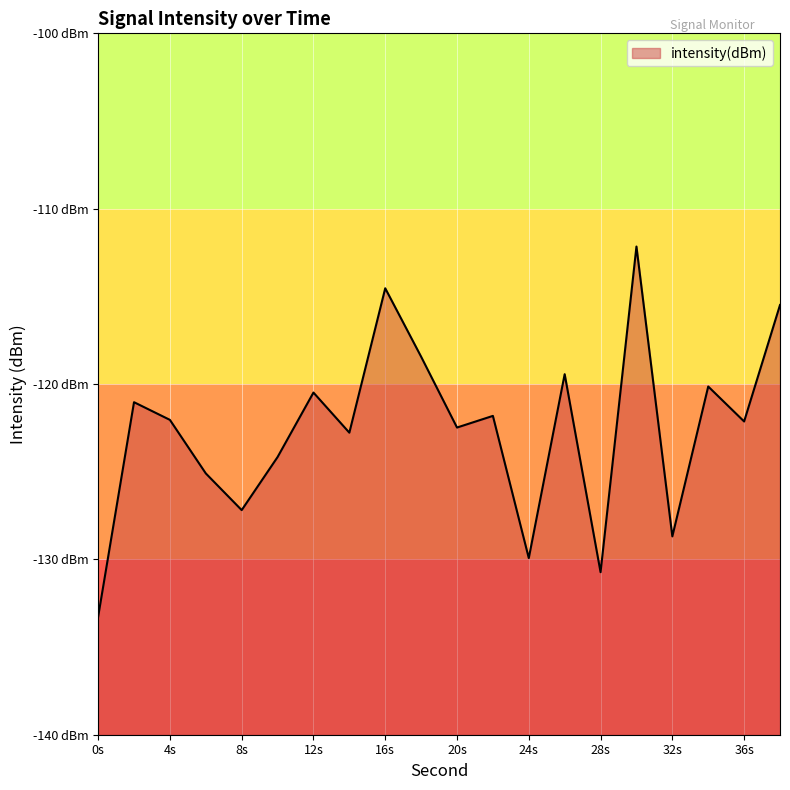

What is the maximum value shown in the chart?

-112.2